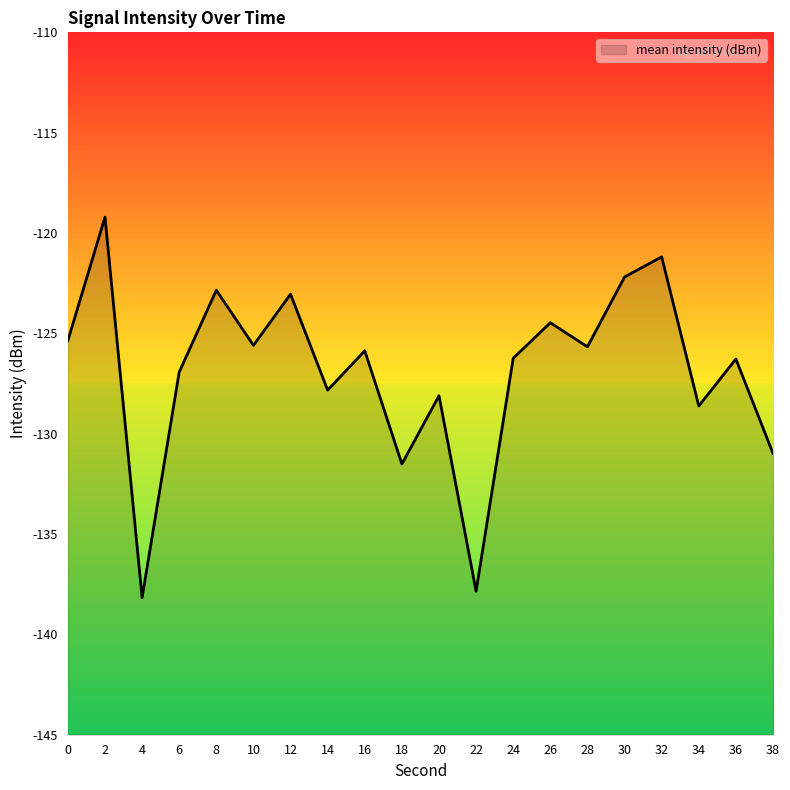

Reading left to right, extract all data points from this chart.

-125.4	-119.2	-138.2	-126.9	-122.8	-125.6	-123.0	-127.8	-125.9	-131.5	-128.1	-137.8	-126.2	-124.5	-125.7	-122.2	-121.2	-128.6	-126.3	-131.0